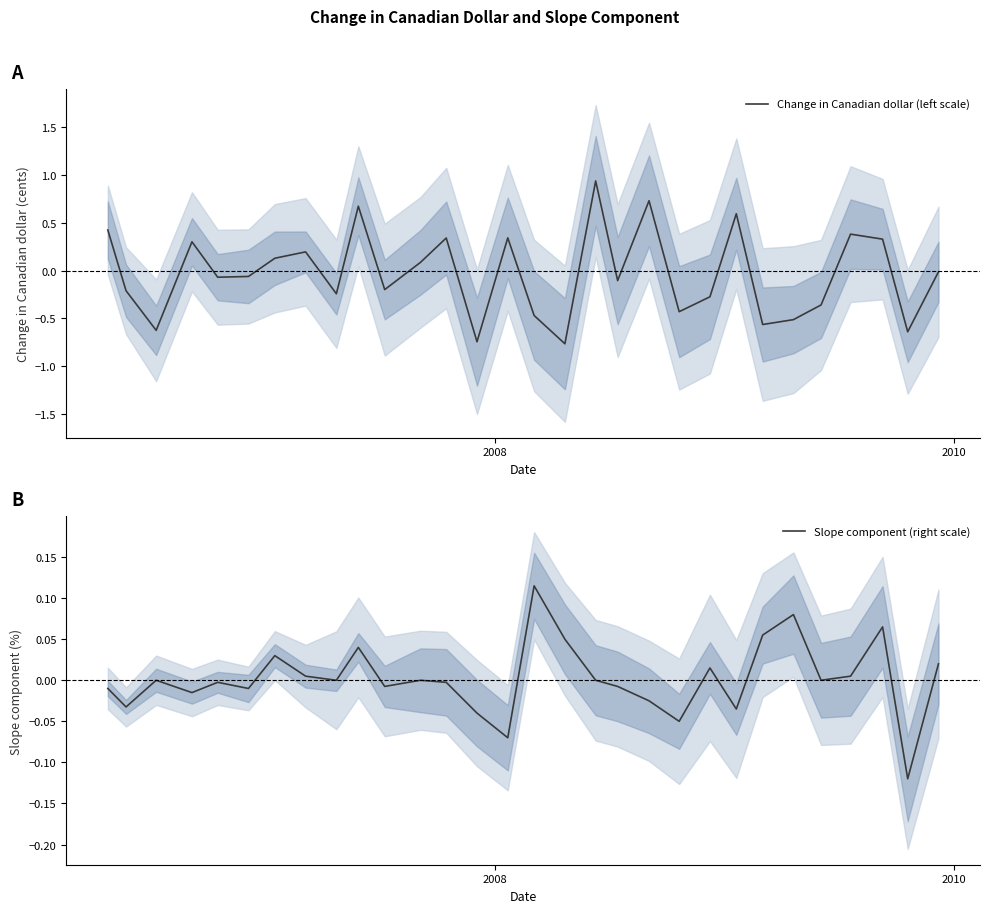

What is the difference between the maximum and minimum values in the Change in Canadian dollar (left scale) series?

1.7